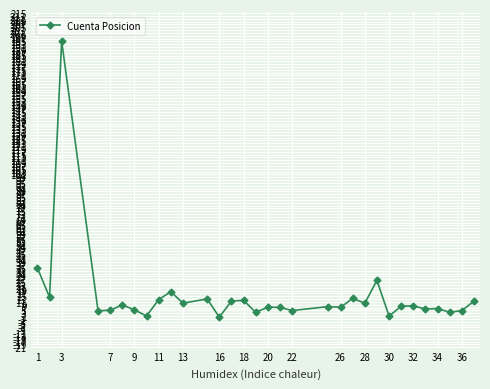

What is the smallest value displayed?

0.2